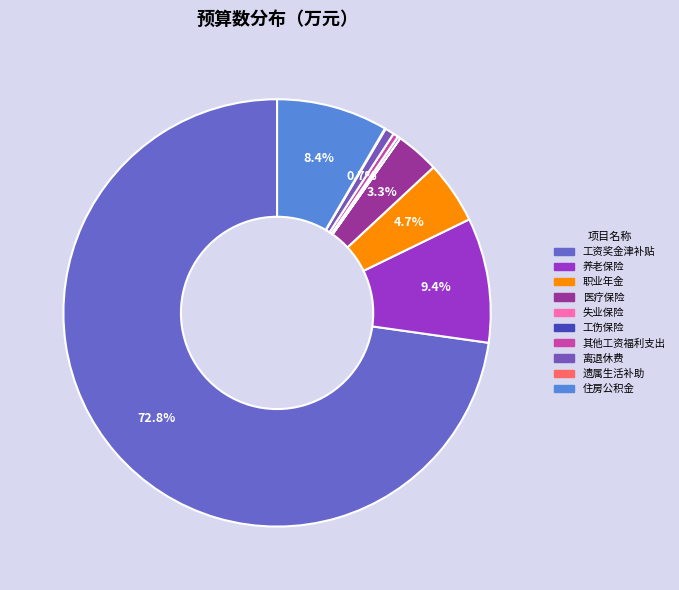

Which category has the smallest portion of the pie?

失业保险